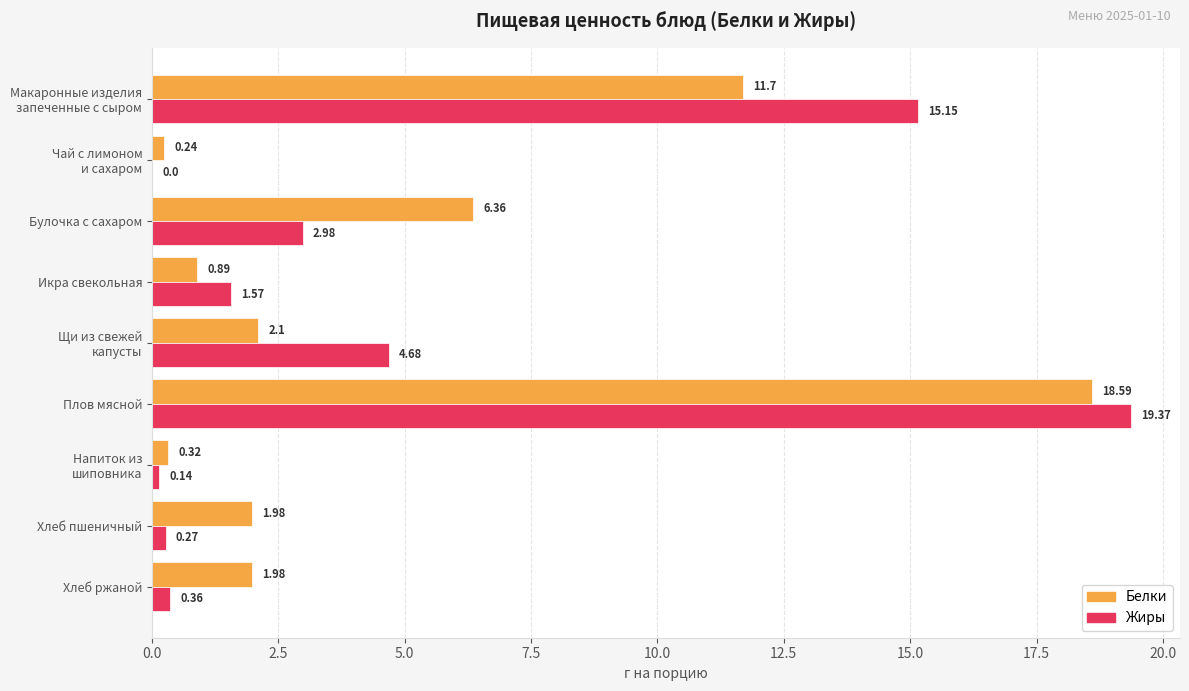

Where is Белки nearest to the value 9?

Булочка с сахаром